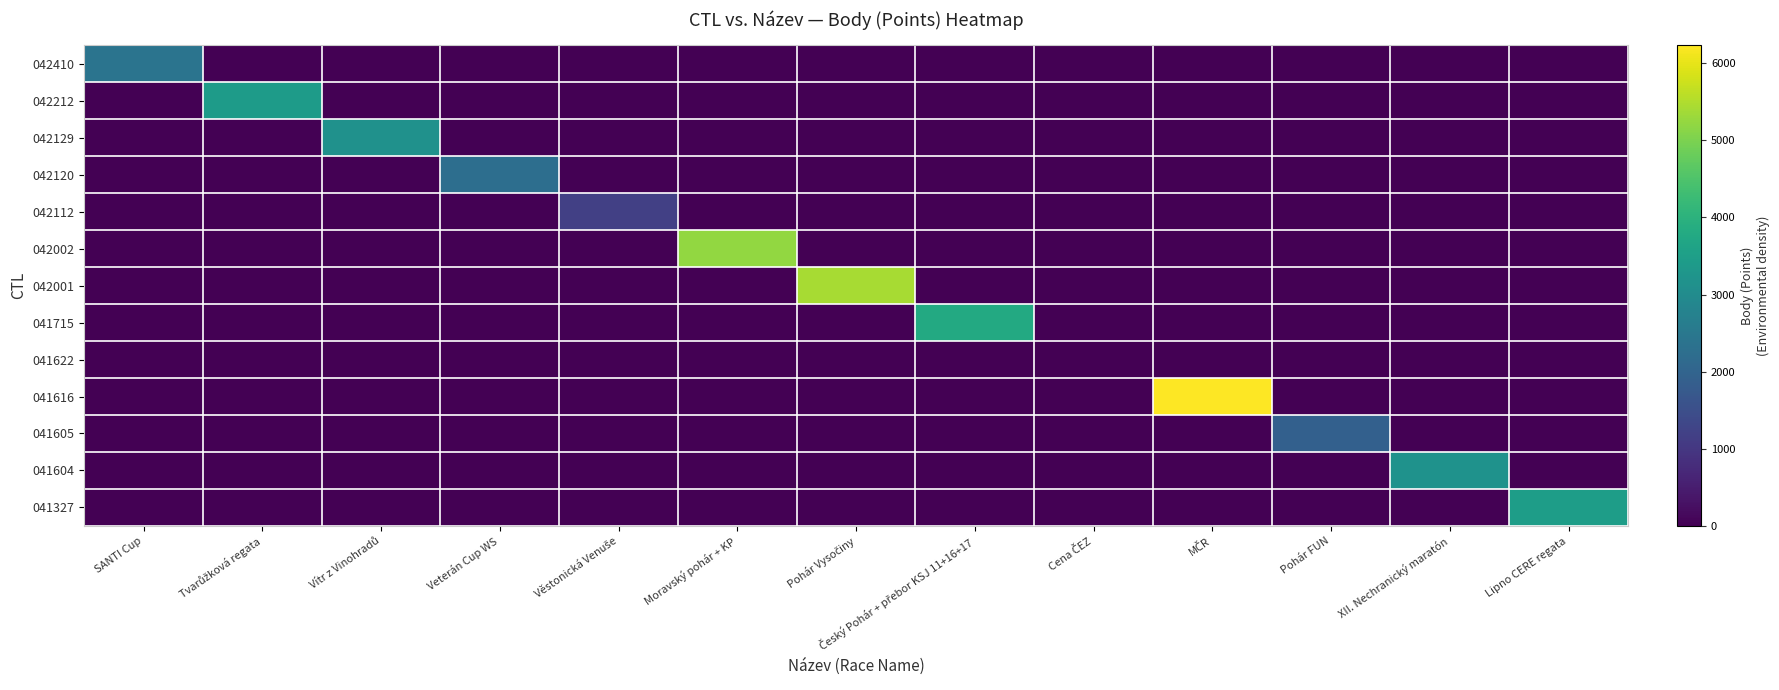

How many series are shown in this chart?

13